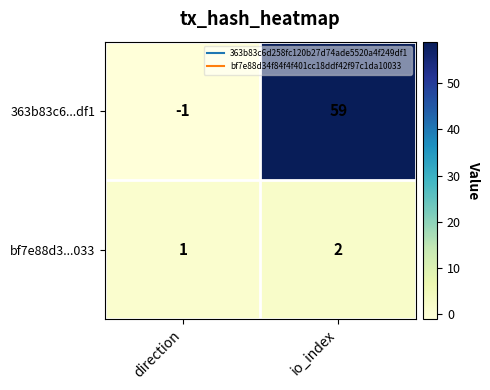

What is the minimum value shown in the chart?

-1